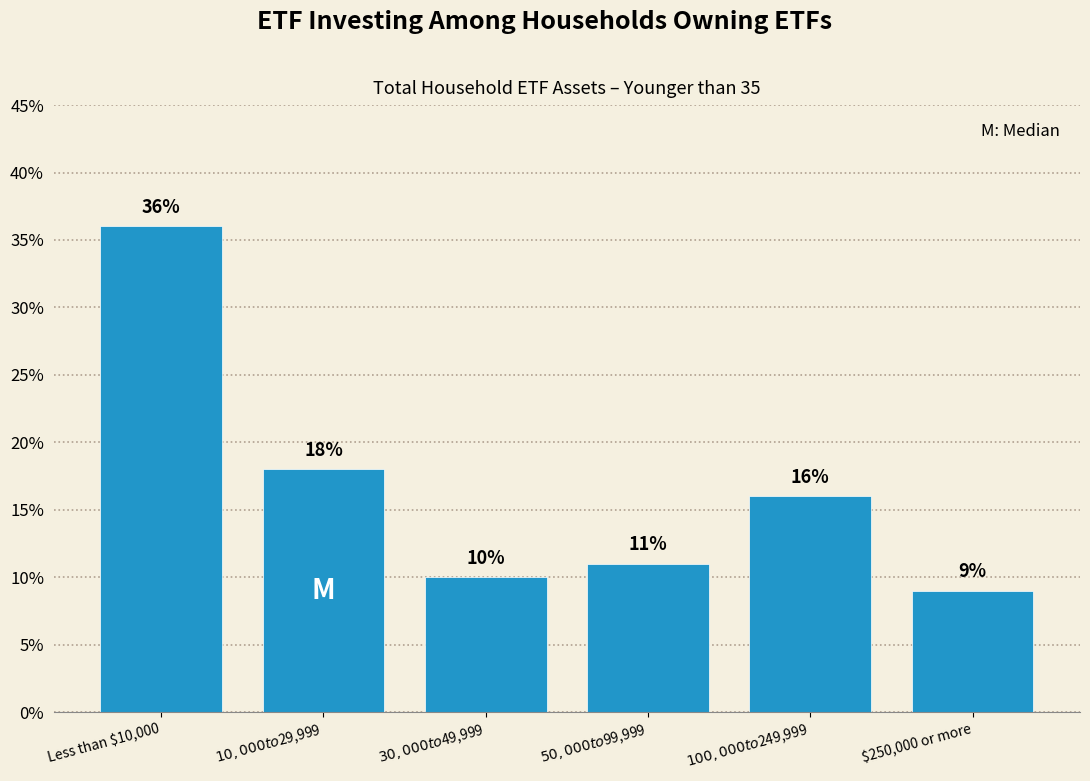

Reading left to right, what are all the values shown in this chart?

36	18	10	11	16	9